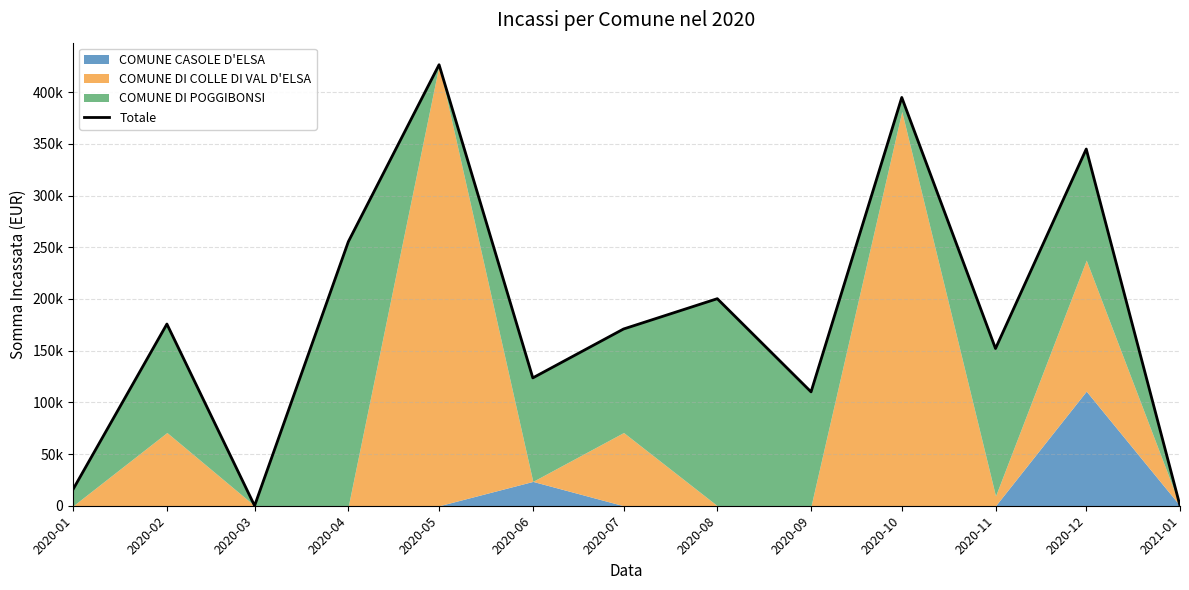

Between 2021-01 and 2020-04, which is larger?

2020-04